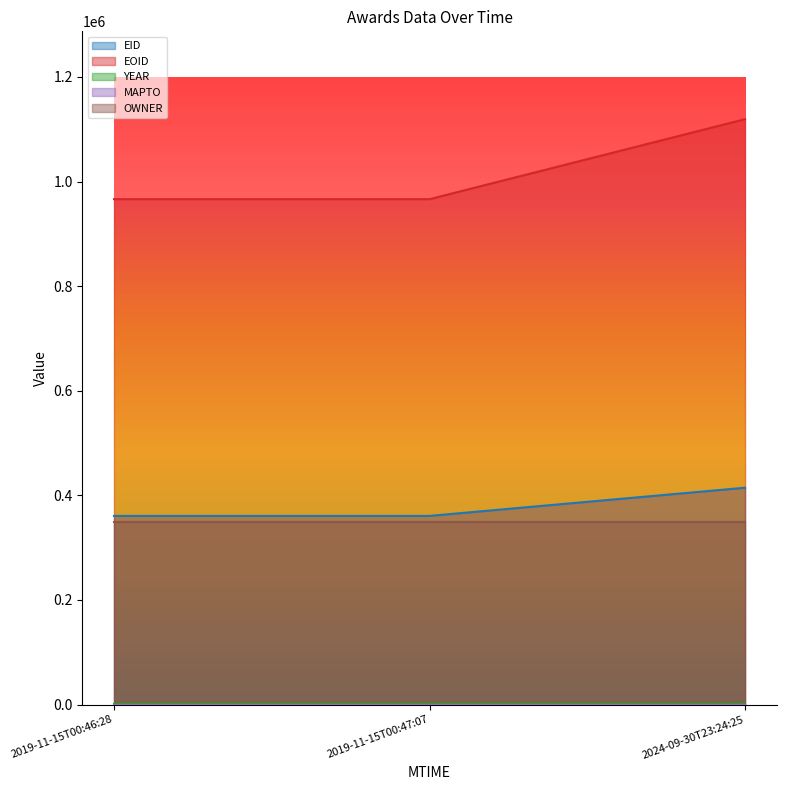

True or false: EOID has a value of 966303 at 2019-11-15T00:47:07.

True